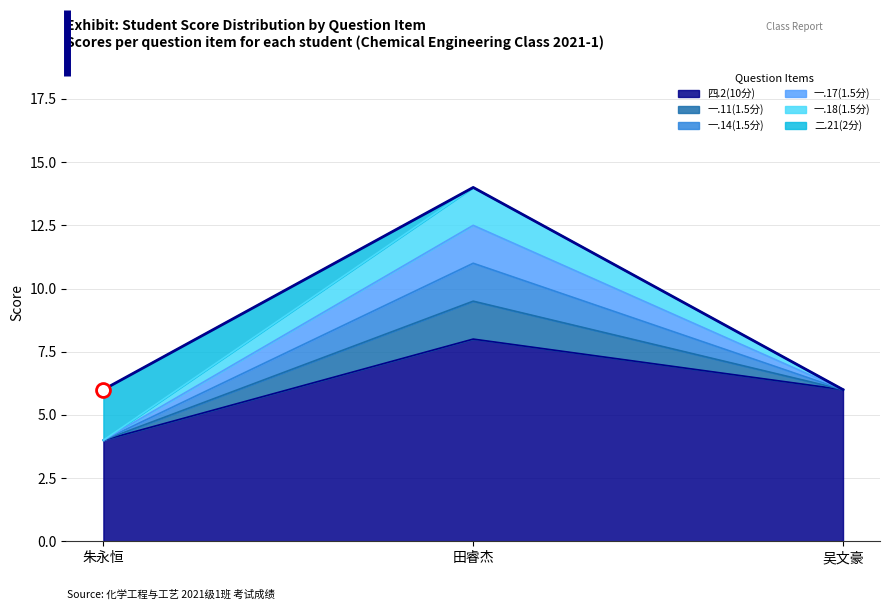

What is the value of the 一.14(1.5分) point at the 3rd from the left?

6